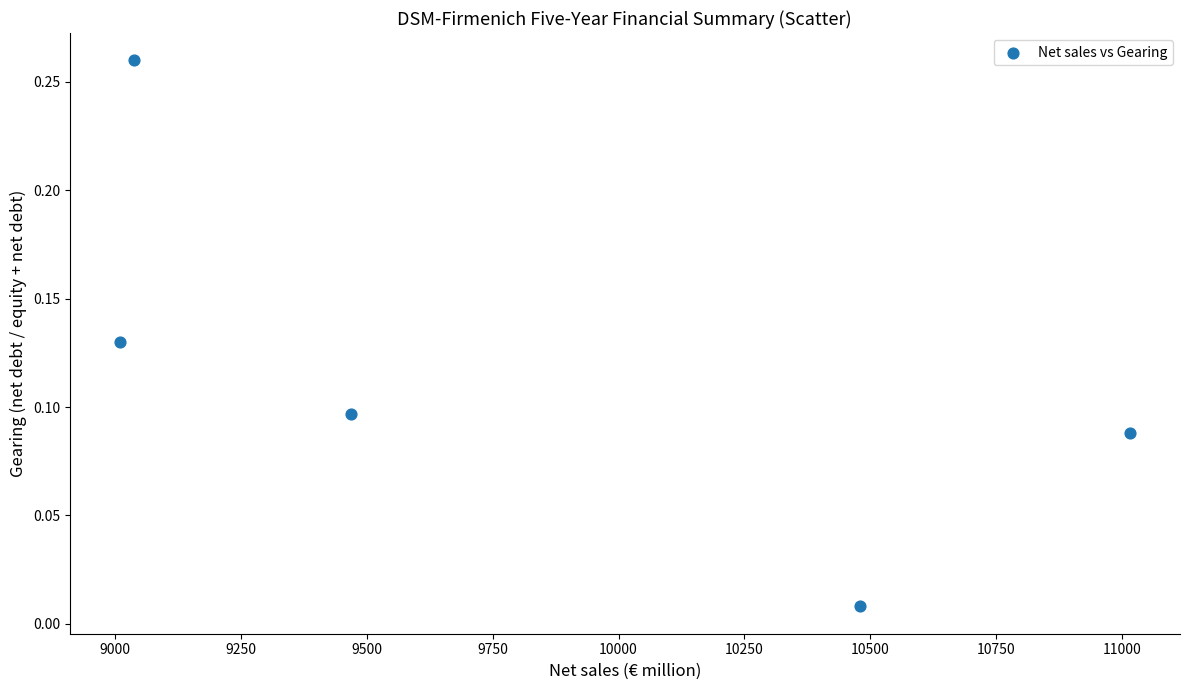

What is the average X value?

9802.2